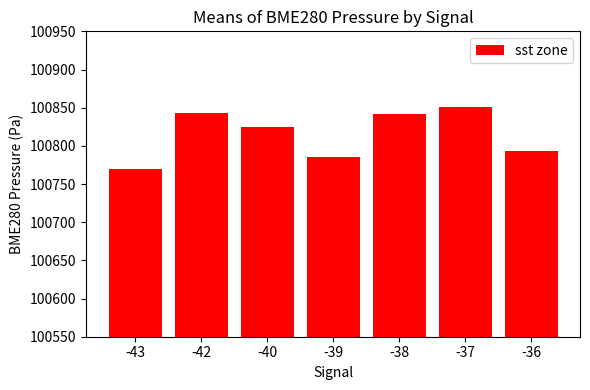

What is the change in value from -40 to -36?

-30.5